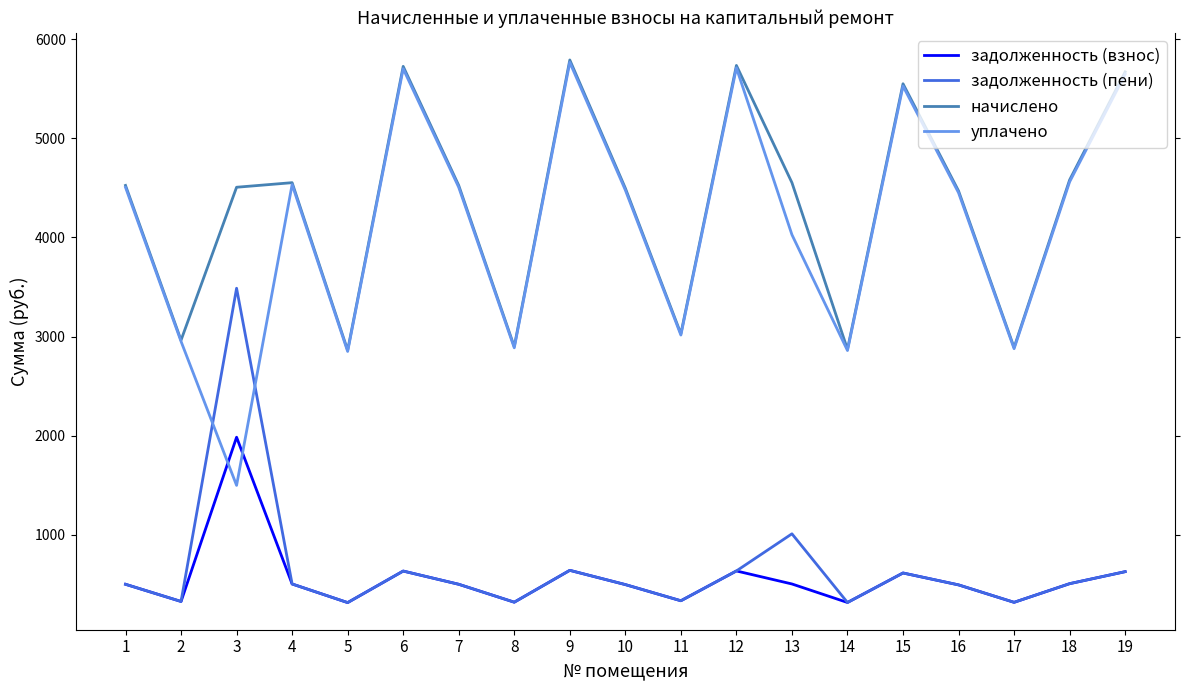

What is the maximum value shown in the chart?

5789.7